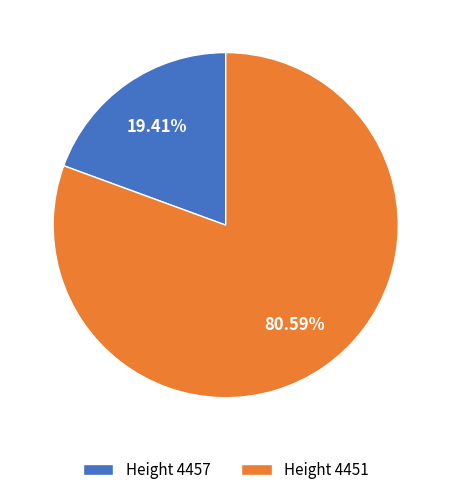

Approximately how many times larger is the value at Height 4451 compared to Height 4457?

4.2